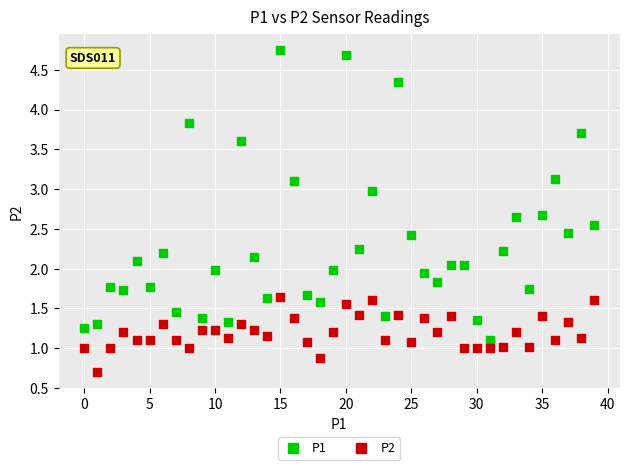

Which series contains the lowest Y value?

P2